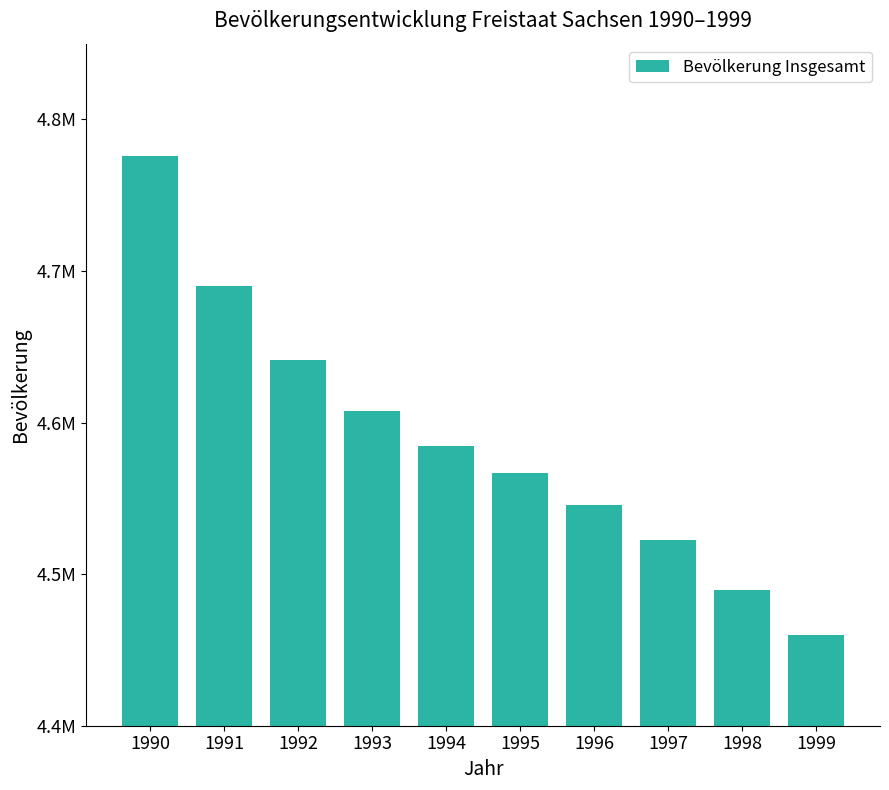

How many values are below 4584345?

5